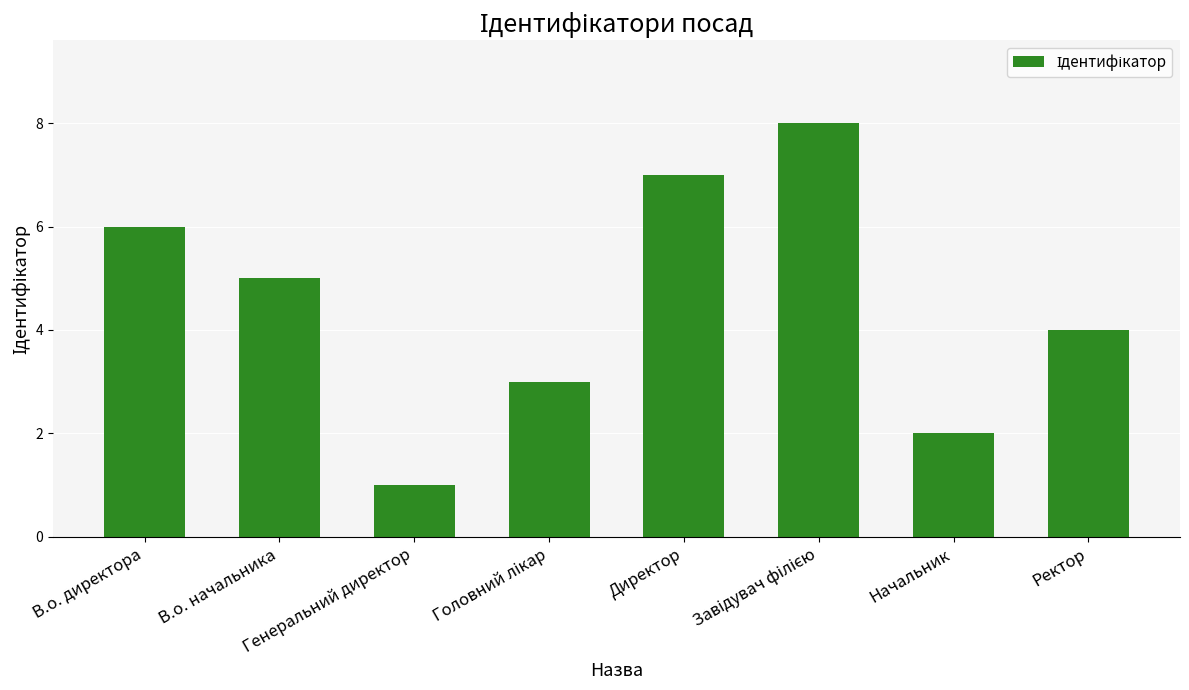

How many data points are less than 5?

4